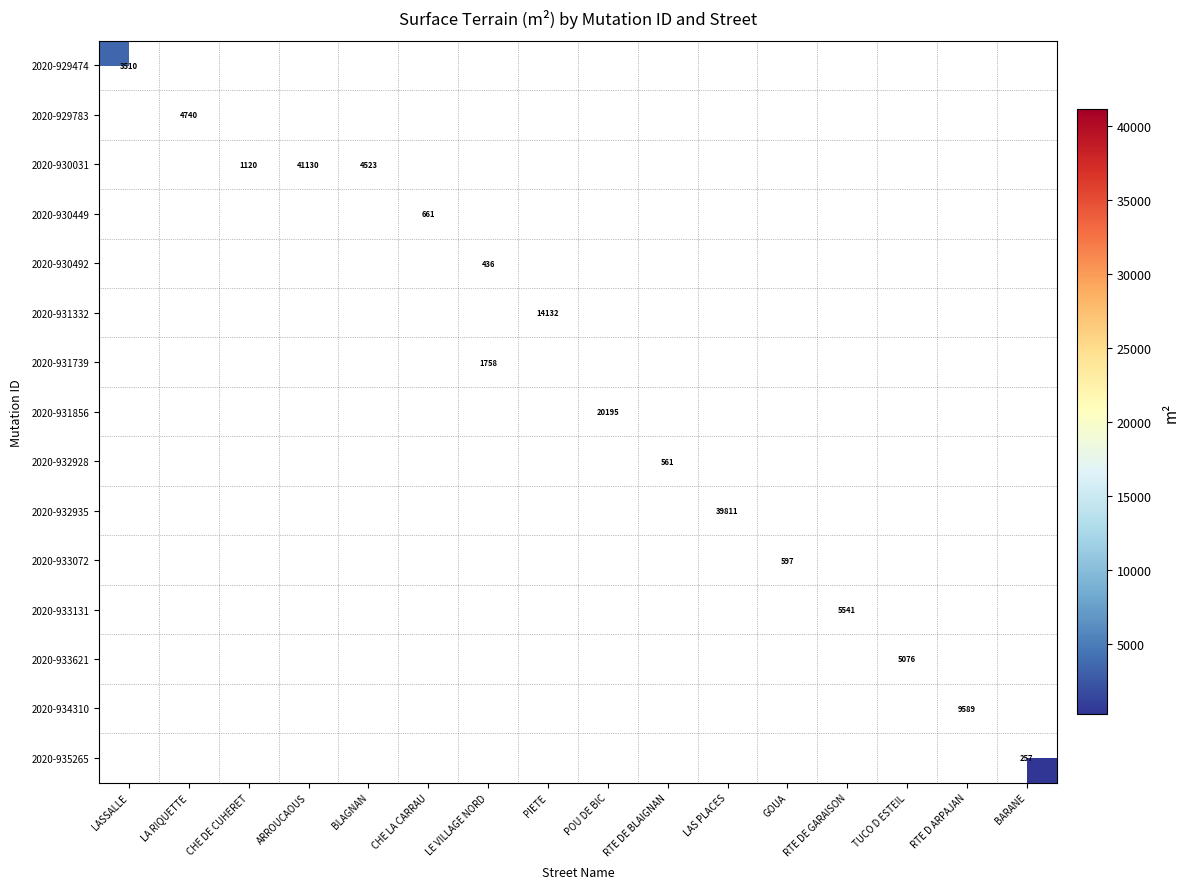

What is the difference between the maximum and minimum values in the 2020-932928 series?

561